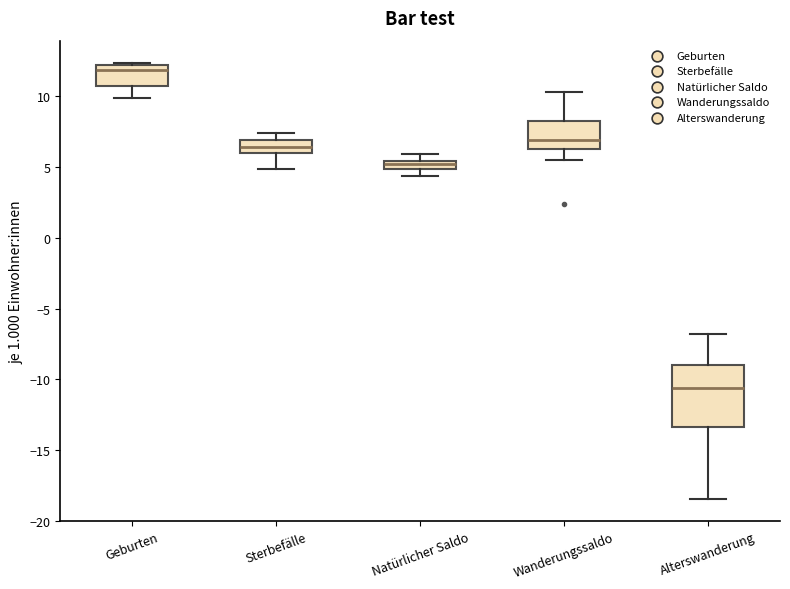

Where is the upper edge of the box for Natürlicher Saldo on the y-axis? The values are not printed on the chart, so give them approximately, as read against the axis.

5.5